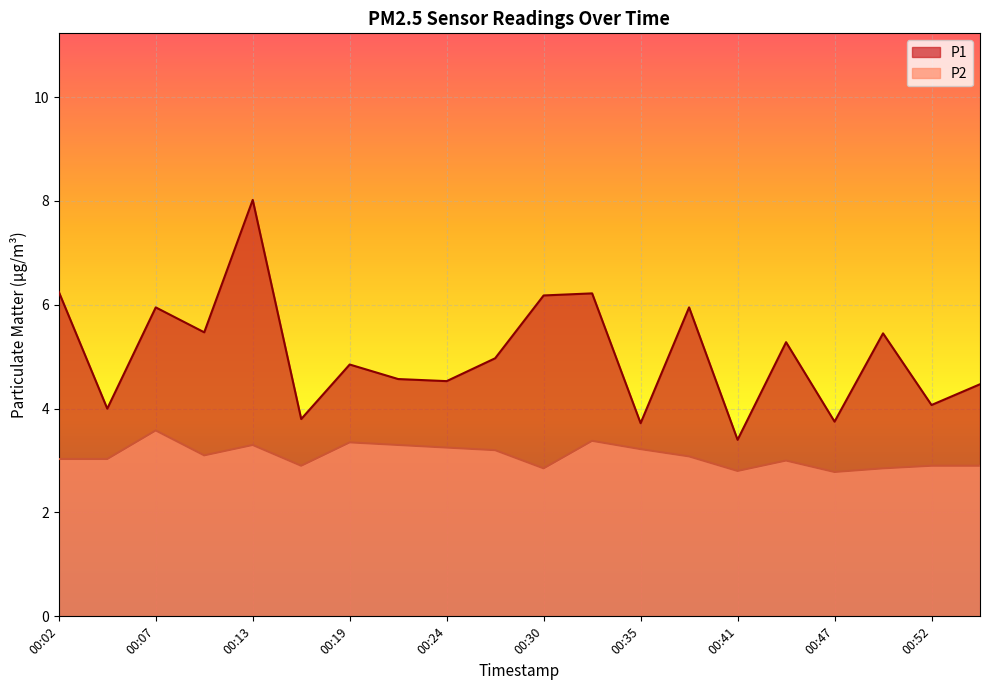

Reading left to right, extract all data points from this chart.

P1: 00:02=6.2	00:05=4.0	00:07=6.0	00:10=5.5	00:13=8.0	00:16=3.8	00:19=4.8	00:21=4.6	00:24=4.5	00:27=5.0	00:30=6.2	00:33=6.2	00:35=3.7	00:38=6.0	00:41=3.4	00:44=5.3	00:47=3.8	00:49=5.5	00:52=4.1	00:55=4.5
P2: 00:02=3.0	00:05=3.0	00:07=3.6	00:10=3.1	00:13=3.3	00:16=2.9	00:19=3.4	00:21=3.3	00:24=3.2	00:27=3.2	00:30=2.9	00:33=3.4	00:35=3.2	00:38=3.1	00:41=2.8	00:44=3.0	00:47=2.8	00:49=2.9	00:52=2.9	00:55=2.9